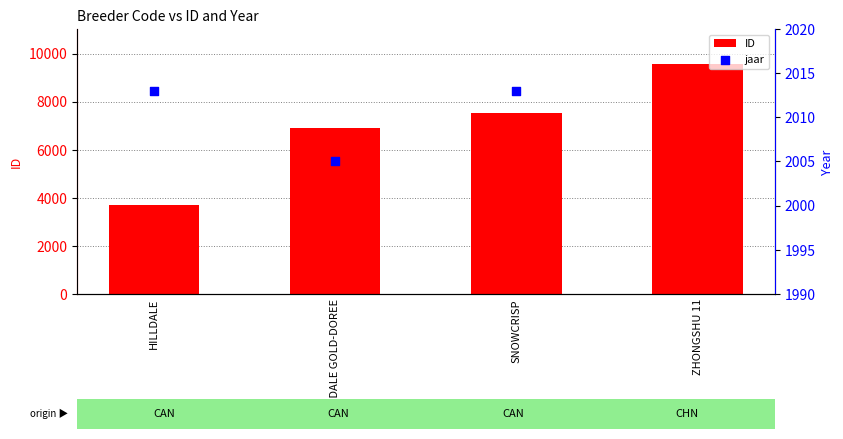

At how many categories does at least one series exceed 7222?

2